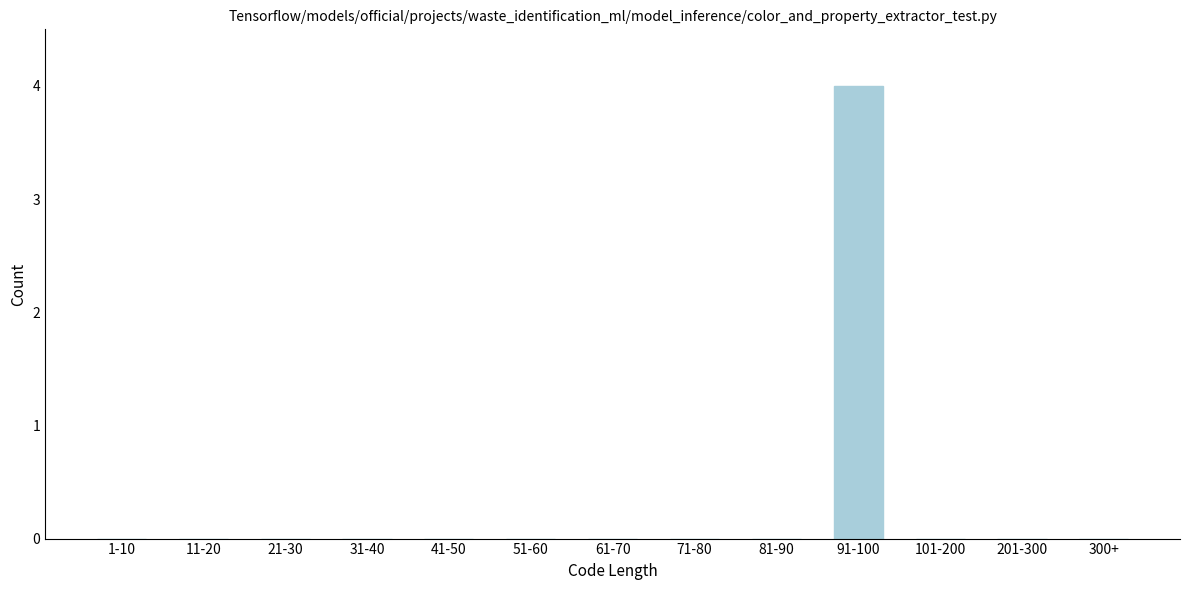

Reading left to right, what are all the values shown in this chart?

1-10=0	11-20=0	21-30=0	31-40=0	41-50=0	51-60=0	61-70=0	71-80=0	81-90=0	91-100=4	101-200=0	201-300=0	300+=0